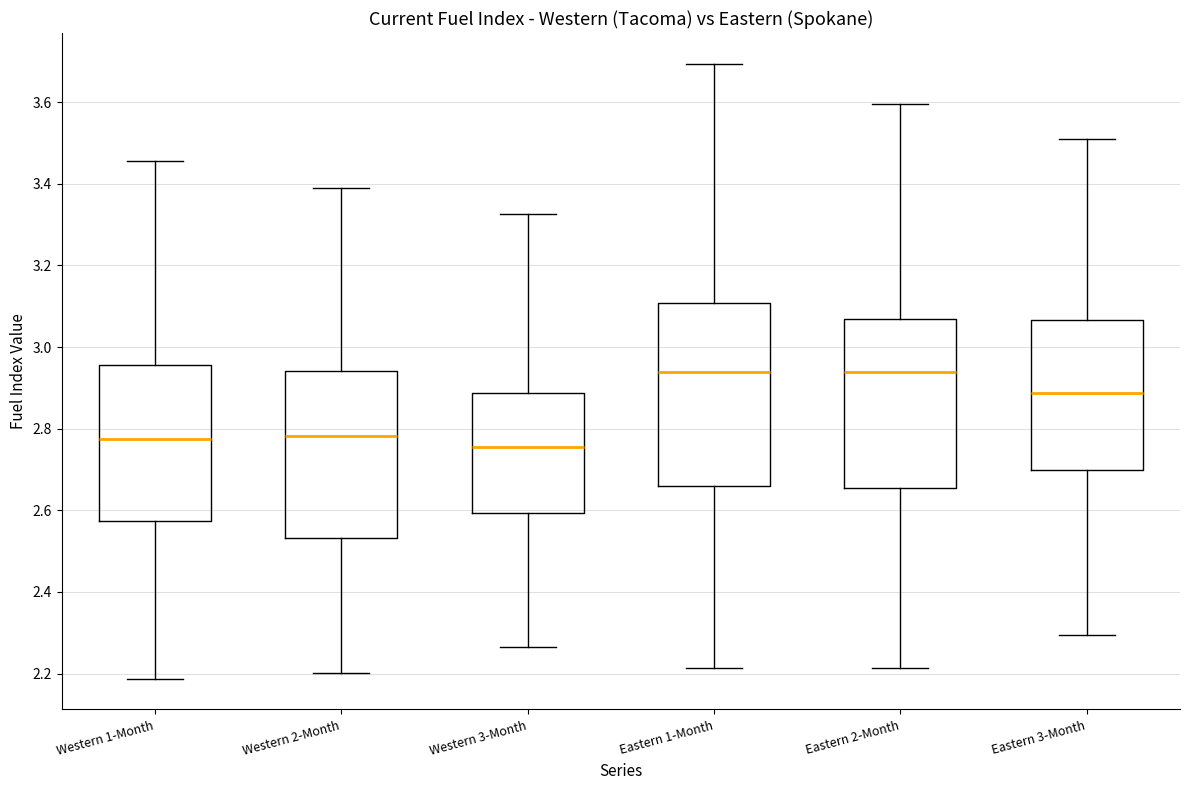

Where does the median line of the box for Western 1-Month sit on the y-axis? The values are not printed on the chart, so give them approximately, as read against the axis.

2.78